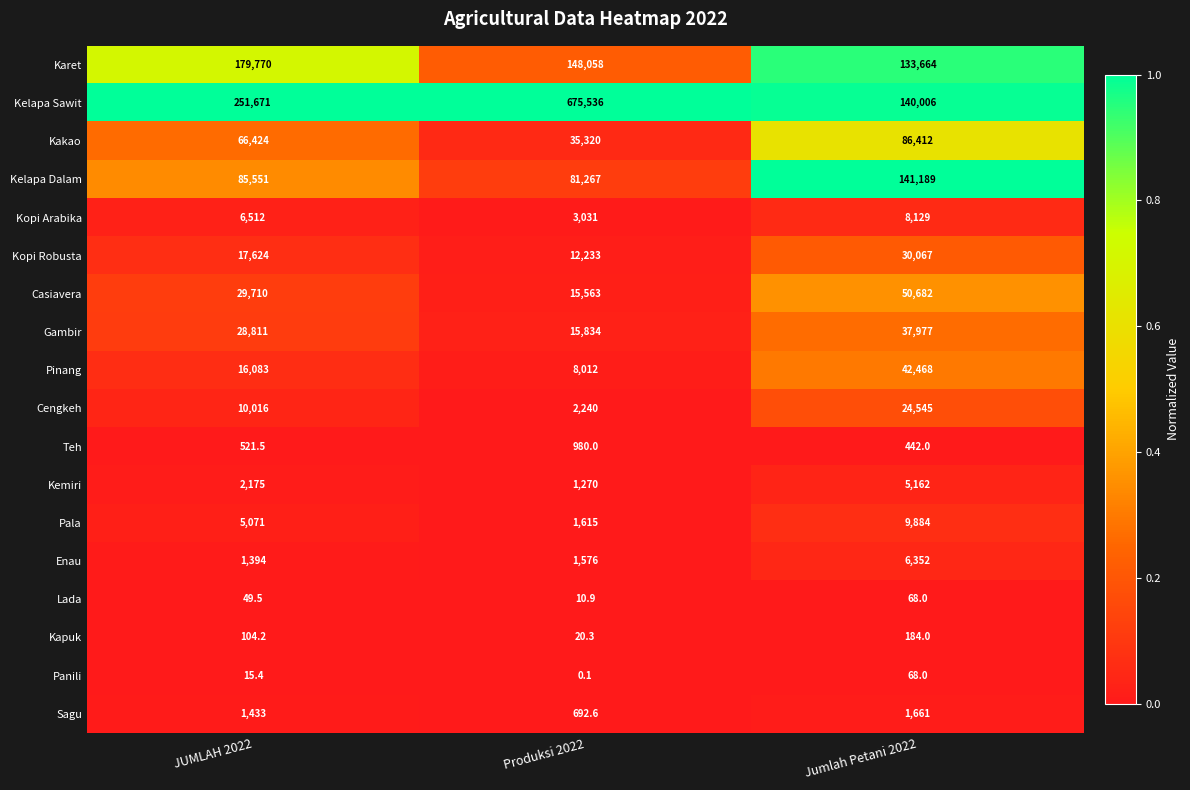

Which label corresponds to the largest value in the chart?

Produksi 2022